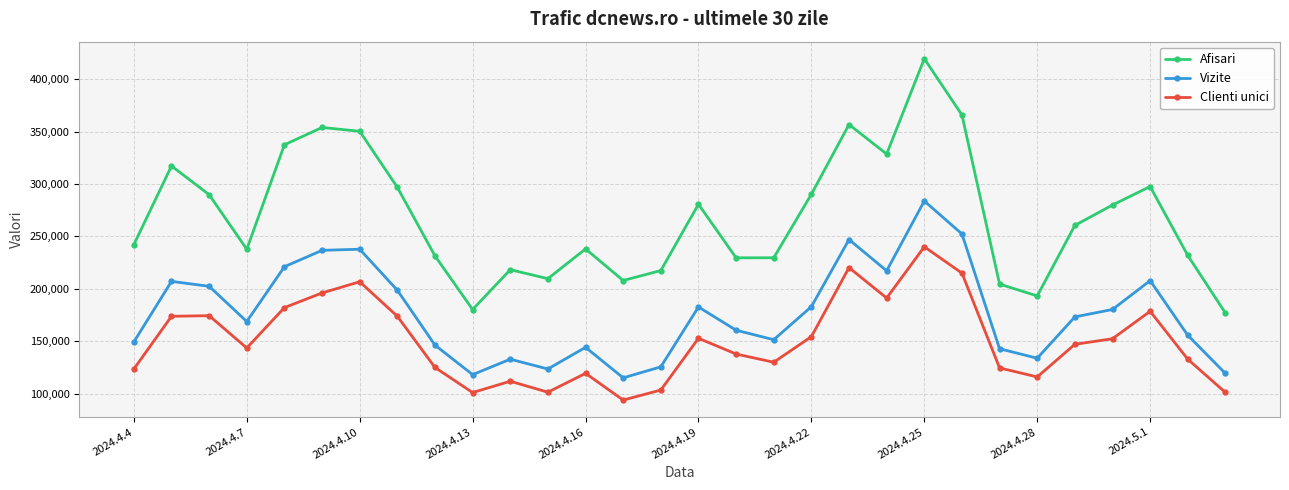

Which series has the largest range (max minus min)?

Afisari